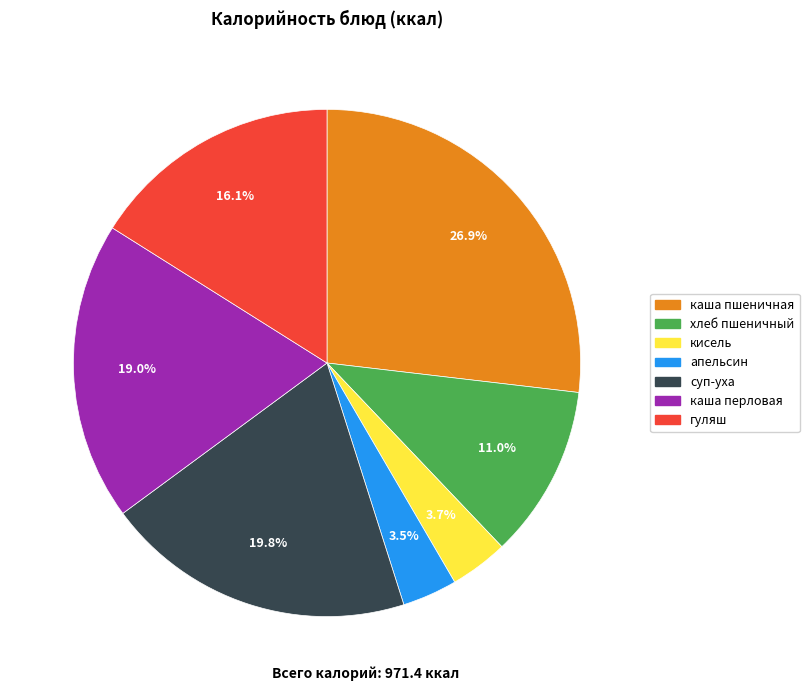

Which slice is the largest?

каша пшеничная